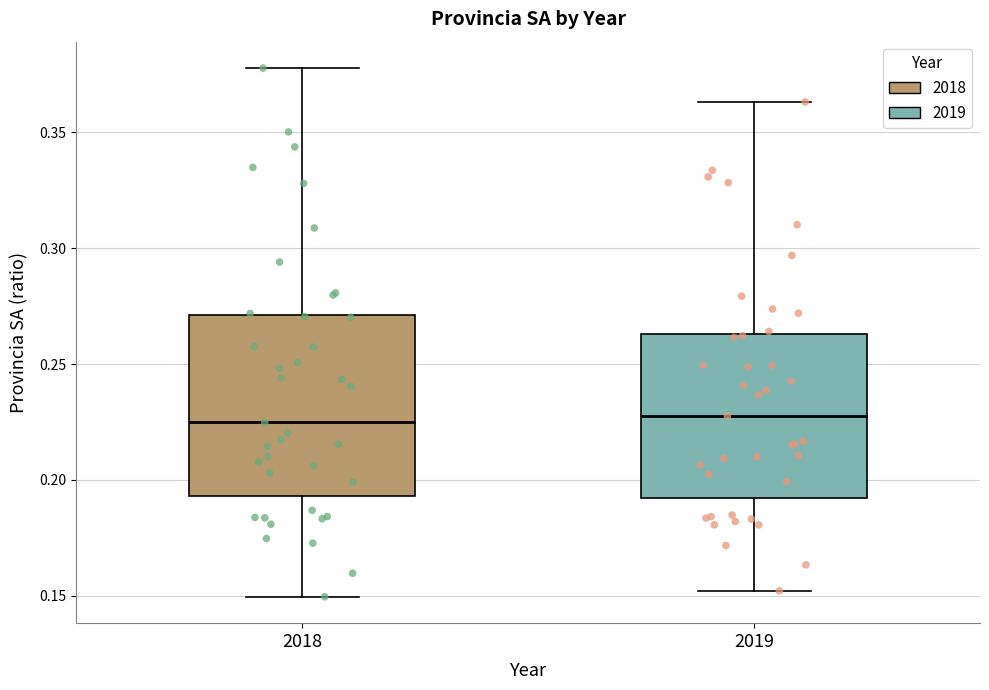

Reading left to right, read every box against the y-axis: the position of its median line, the range the box covers, and the ends of its whiskers. The values are not printed on the chart, so give them approximately, as read against the axis.

2018: median 0.225, box 0.195 to 0.270, whiskers 0.150 to 0.380
2019: median 0.230, box 0.190 to 0.265, whiskers 0.150 to 0.365